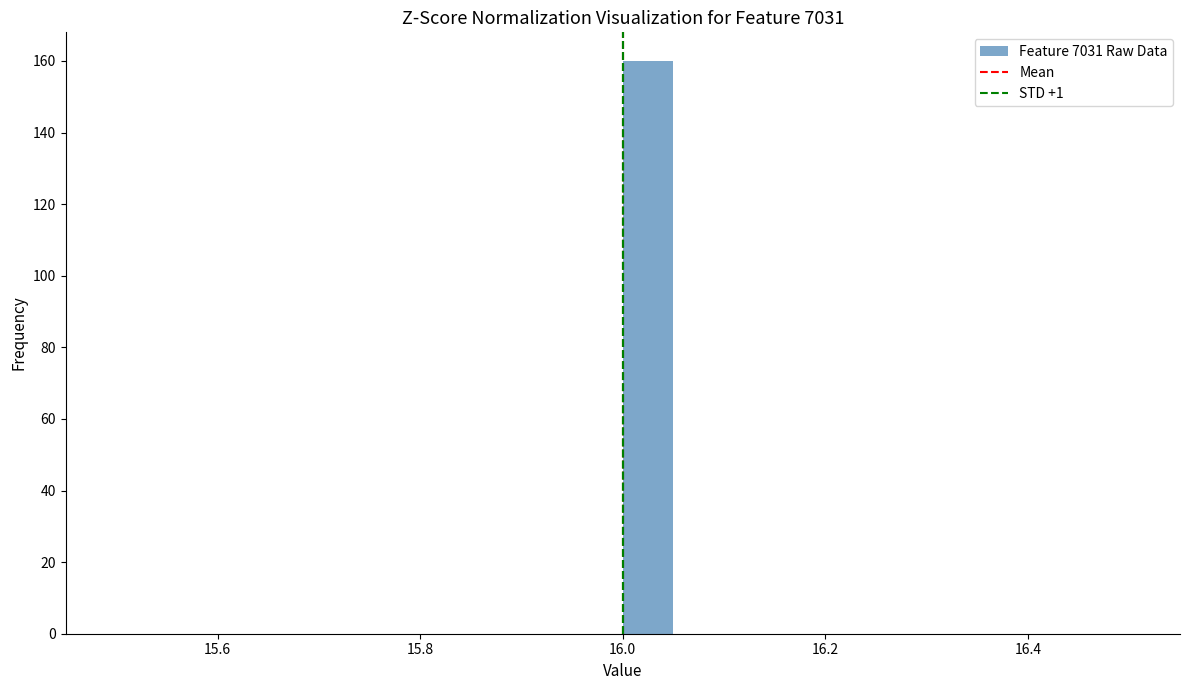

Read against the x-axis, roughly where is the centre of the tallest bar?

16.02